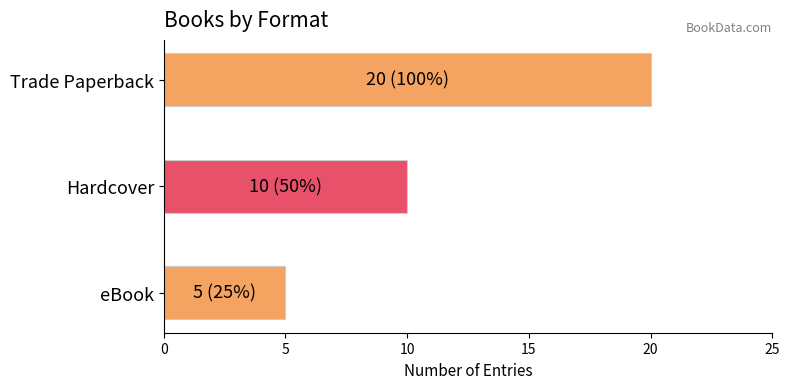

Where is the data nearest to the value 12?

Hardcover